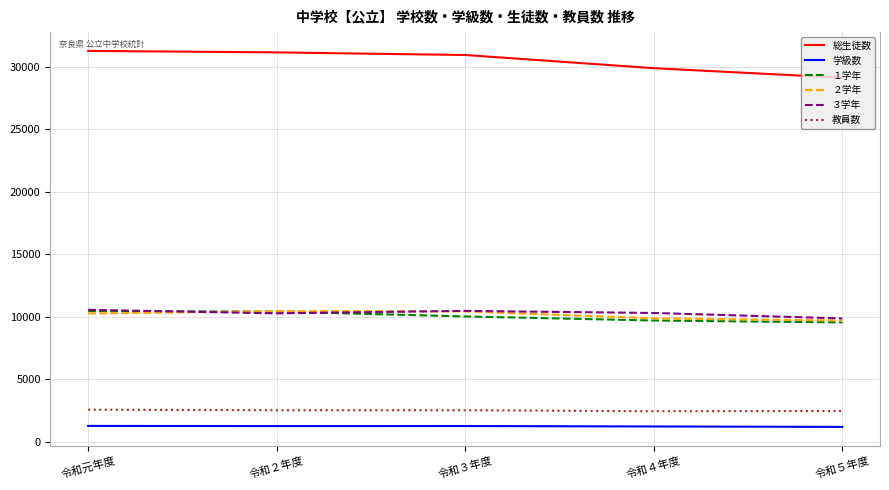

Which series has the widest spread of values?

総生徒数